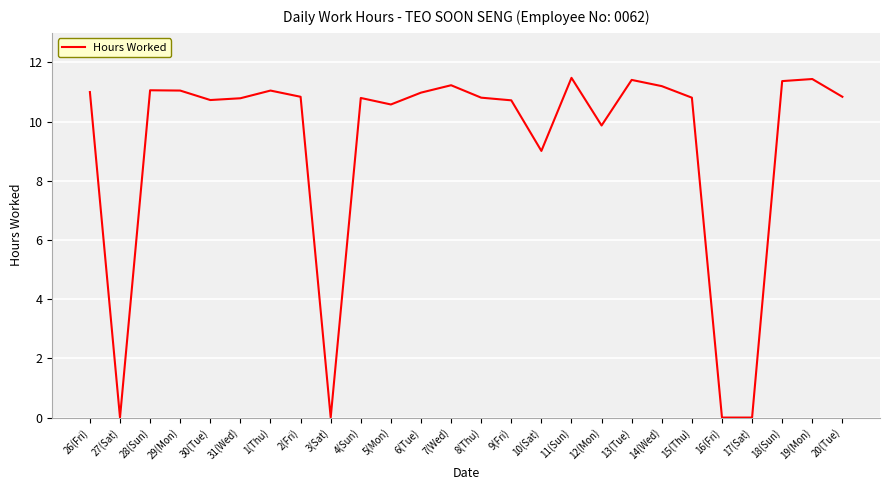

True or false: the data shows 19.1 at 18(Sun).

False